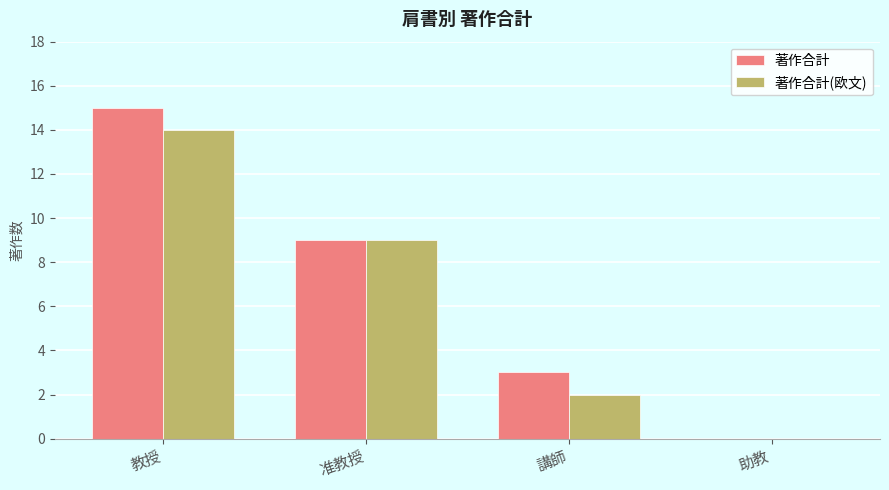

What are all the series names shown in the legend?

著作合計, 著作合計(欧文)